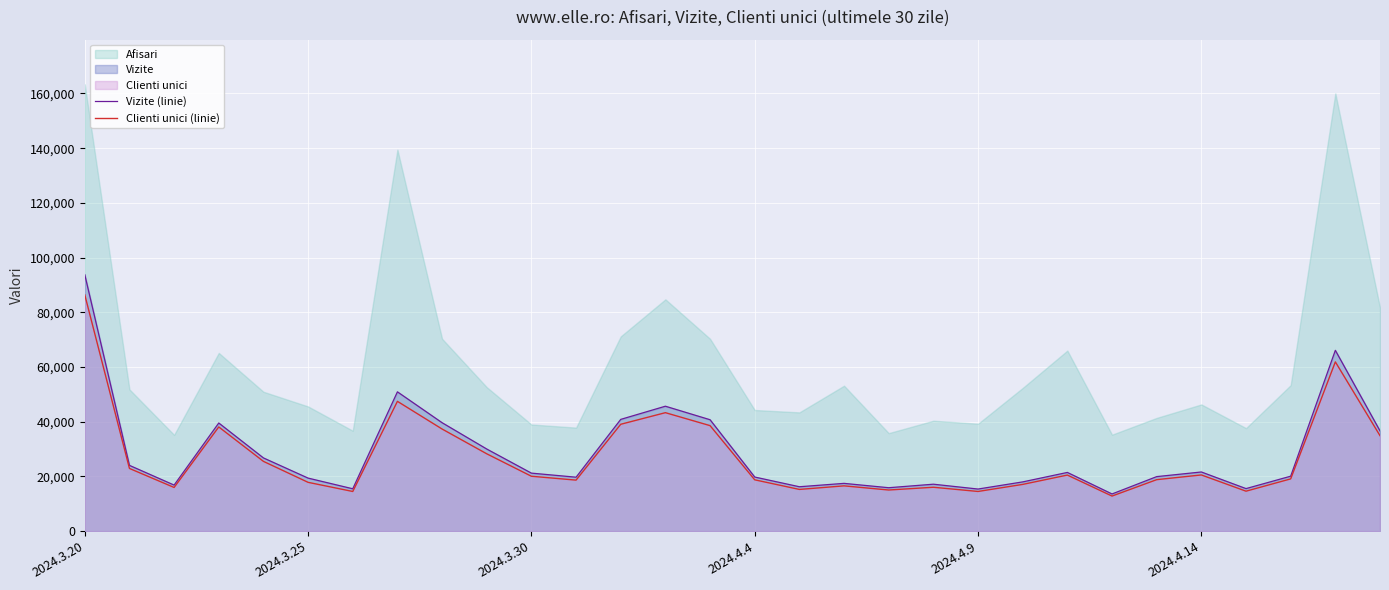

What position from the left is 13?

14